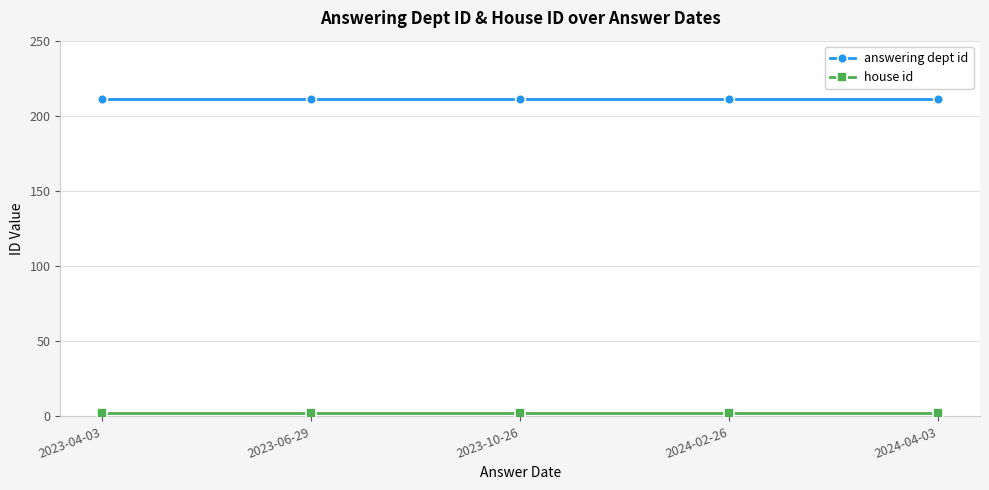

How many series are shown in this chart?

2